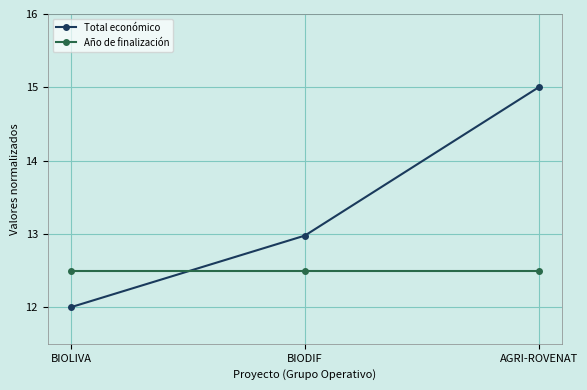

Which series has the largest range (max minus min)?

Total económico